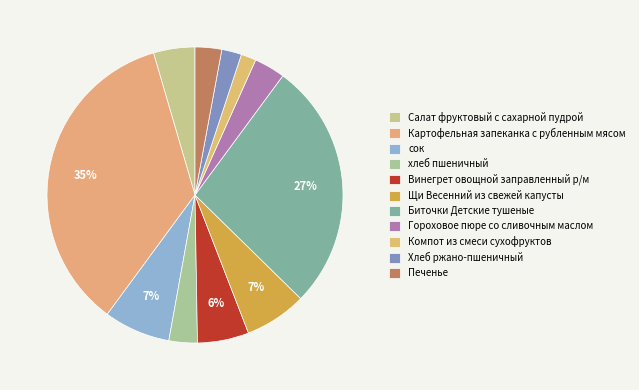

Rank the categories by value from highest to lowest.

Картофельная запеканка с рубленным мясом, Биточки Детские тушеные, сок, Щи Весенний из свежей капусты, Винегрет овощной заправленный р/м, Салат фруктовый с сахарной пудрой, Гороховое пюре со сливочным маслом, хлеб пшеничный, Печенье, Хлеб ржано-пшеничный, Компот из смеси сухофруктов